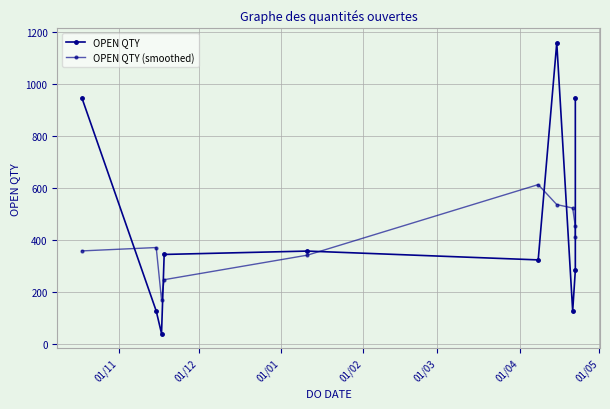

What is the difference between the maximum and minimum values in the OPEN QTY (smoothed) series?

443.7